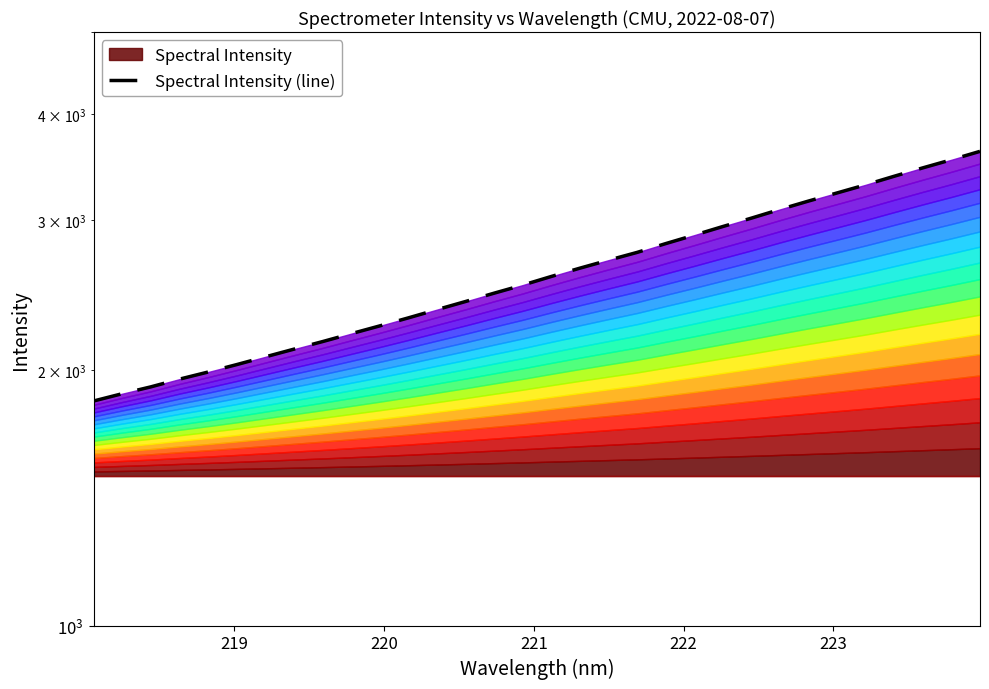

Reading left to right, transcribe all the data shown in this chart.

1838.4	1875.1	1910.2	1950.6	1988.6	2029.1	2072.2	2115.9	2159.8	2206.5	2253.7	2303.3	2355.3	2407.8	2462.9	2517.5	2577.1	2635.8	2693.4	2750.8	2817.2	2882.5	2950.9	3018.8	3090.9	3161.9	3232.3	3304.3	3382.1	3459.6	3536.3	3617.9